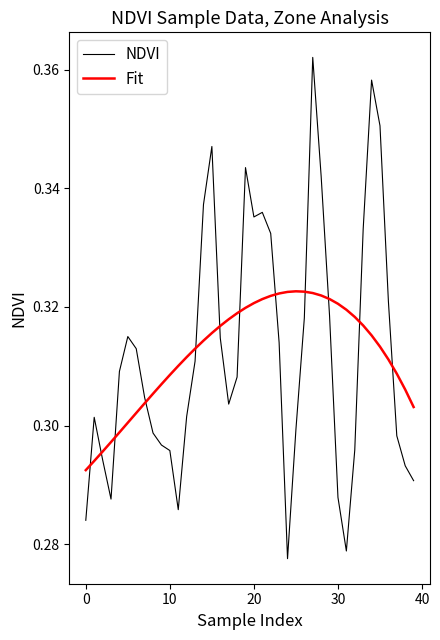

How many intersections are there between Fit and NDVI?

12